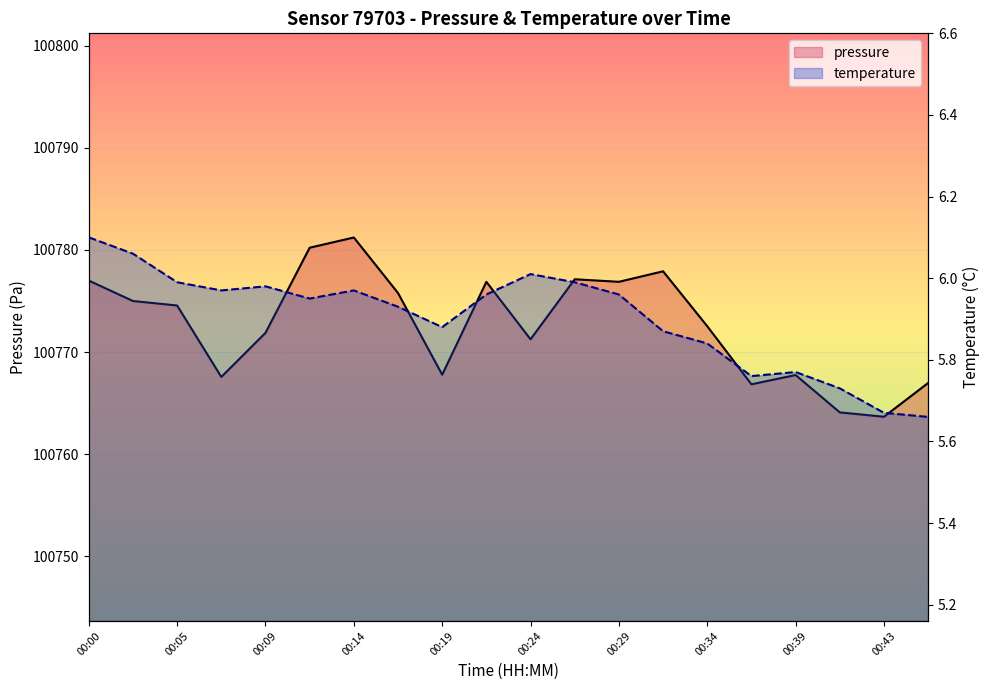

Which series has the widest spread of values?

pressure